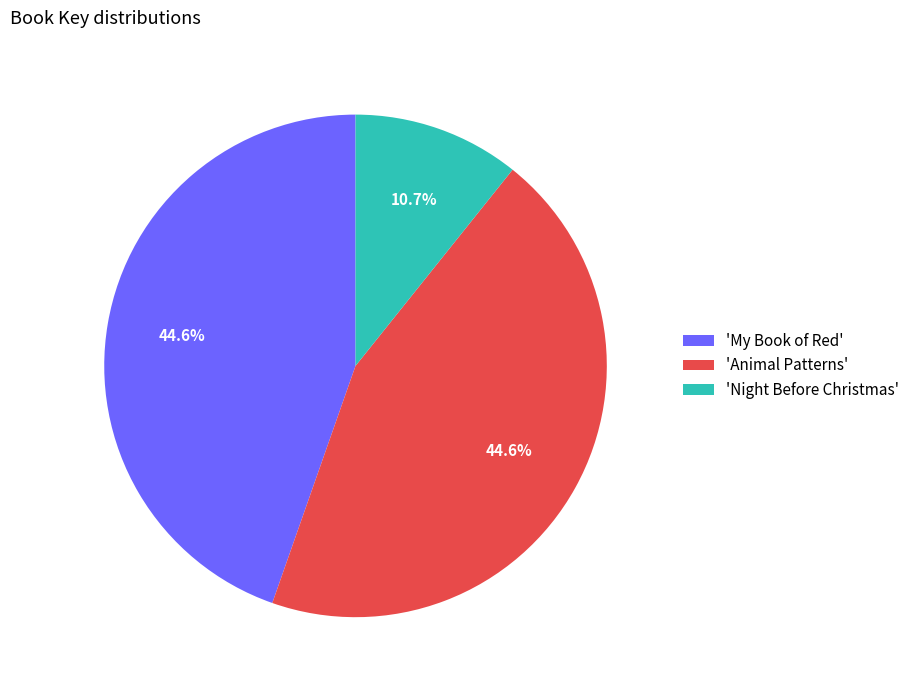

Between 'Night Before Christmas' and 'Animal Patterns', which is larger?

'Animal Patterns'